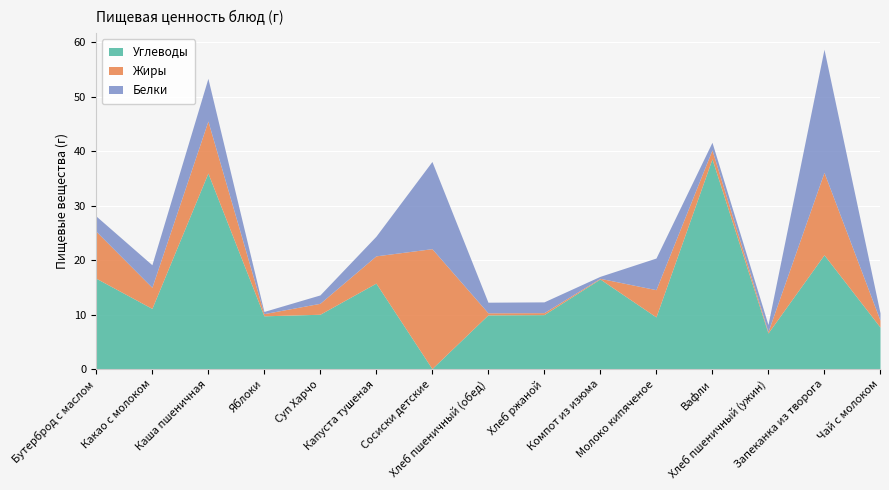

In Белки, how many points are lower than both neighbors (excluding endpoints)?

4